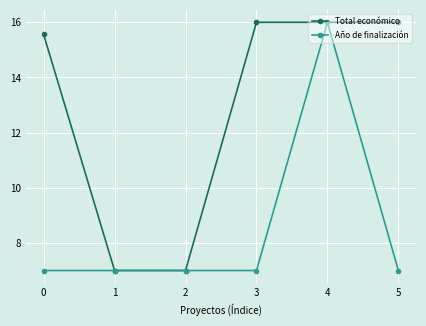

What is the total value across all series at 0?

22.6